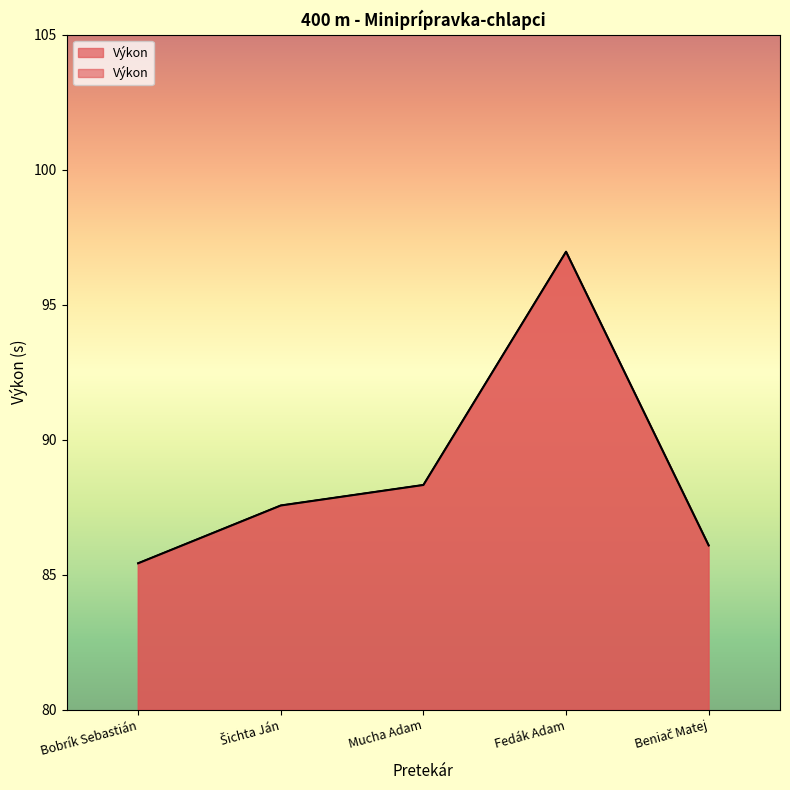

How many categories are shown in the chart?

5